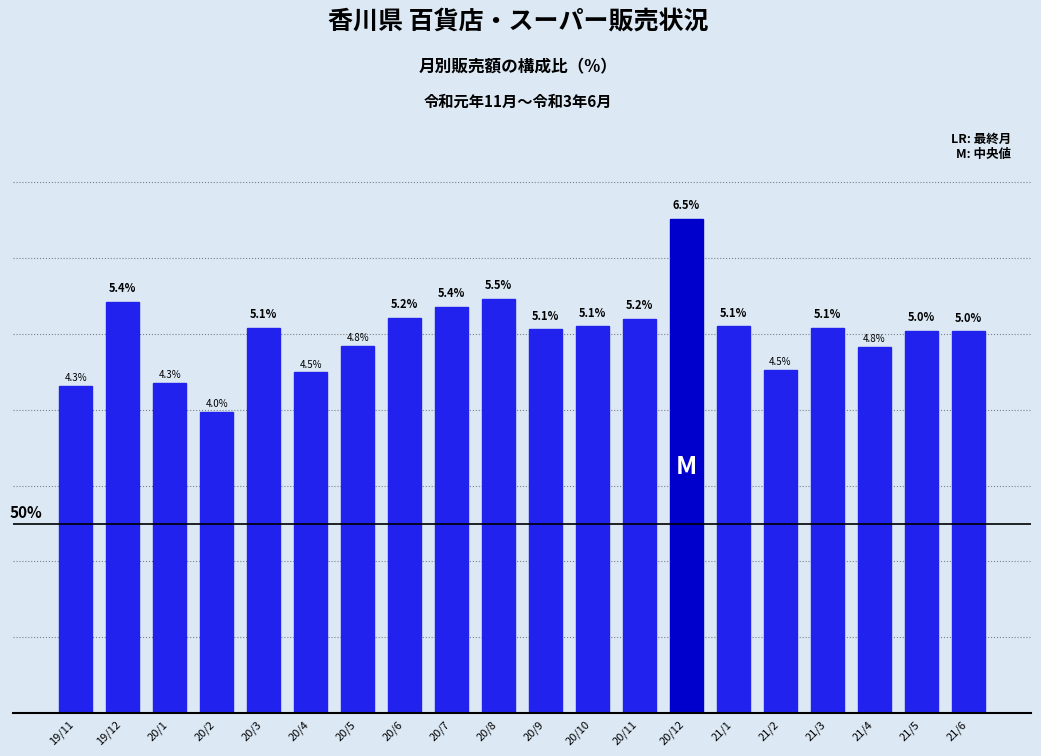

At which label does the data first exceed 5?

19/12